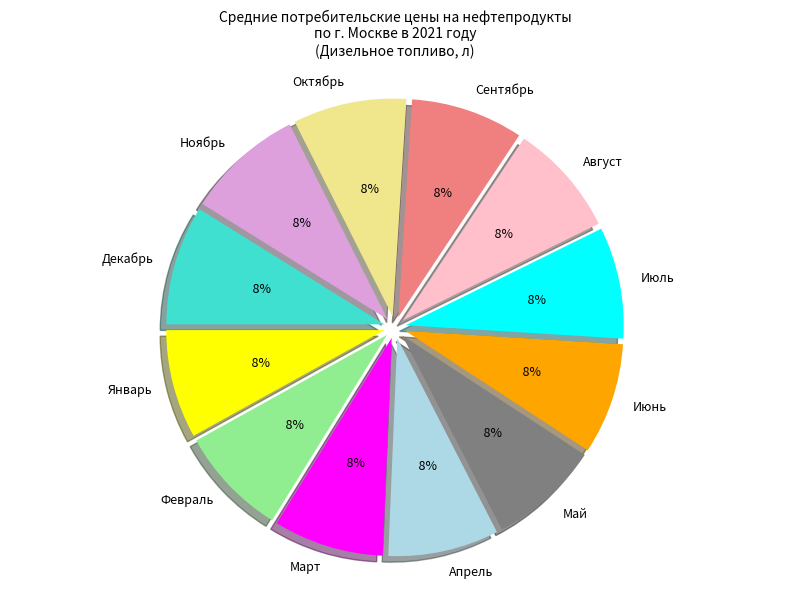

To the nearest percent, what portion does Март represent?

8%